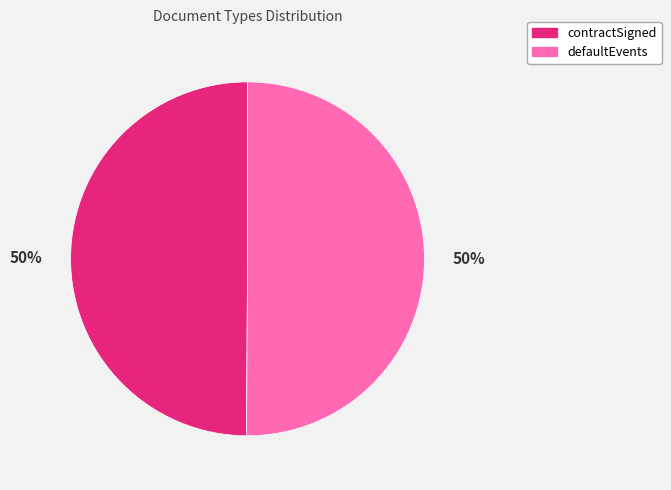

How many segments does this pie chart have?

2